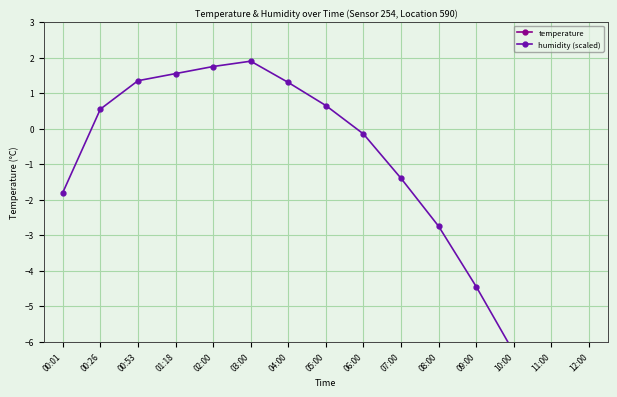

Where is the first local maximum for humidity (scaled)?

03:00